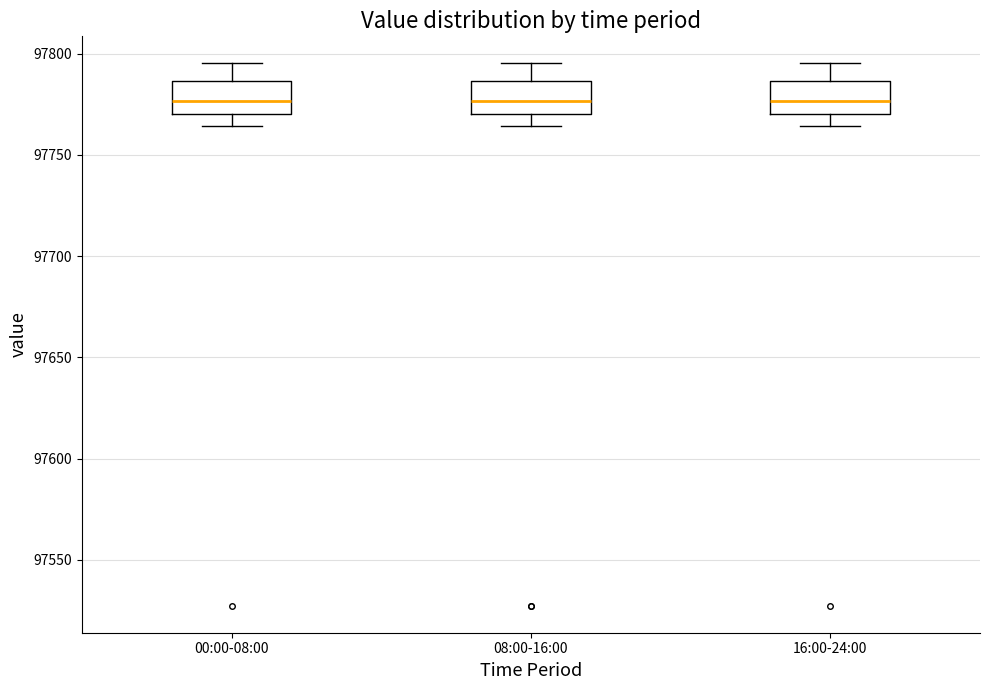

Reading left to right, read every box against the y-axis: the position of its median line, the range the box covers, and the ends of its whiskers. The values are not printed on the chart, so give them approximately, as read against the axis.

00:00-08:00: median 97775, box 97770 to 97785, whiskers 97765 to 97795
08:00-16:00: median 97775, box 97770 to 97785, whiskers 97765 to 97795
16:00-24:00: median 97775, box 97770 to 97785, whiskers 97765 to 97795